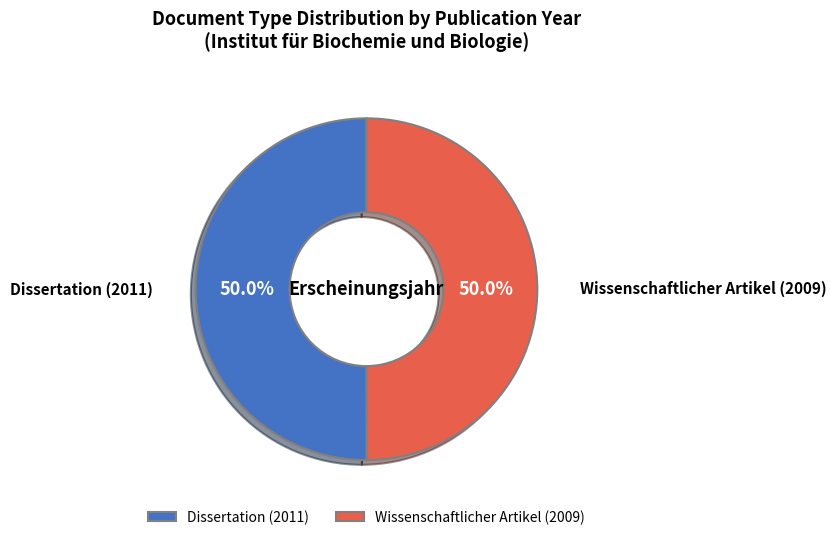

To the nearest percent, what portion does Dissertation (2011) represent?

50%